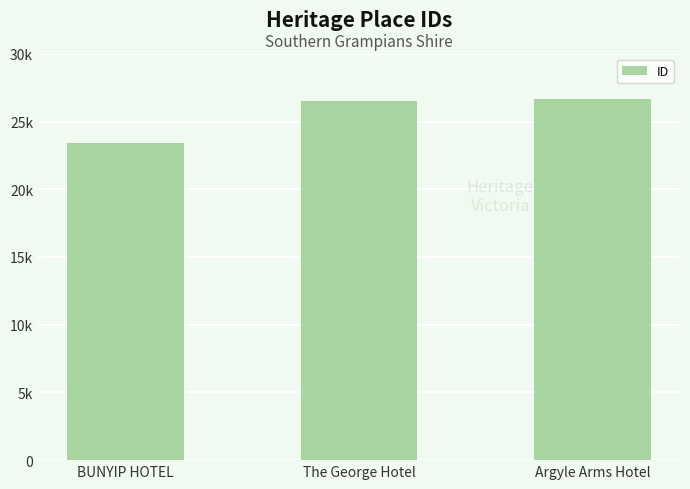

List the labels in order of value, smallest first.

BUNYIP HOTEL, The George Hotel, Argyle Arms Hotel